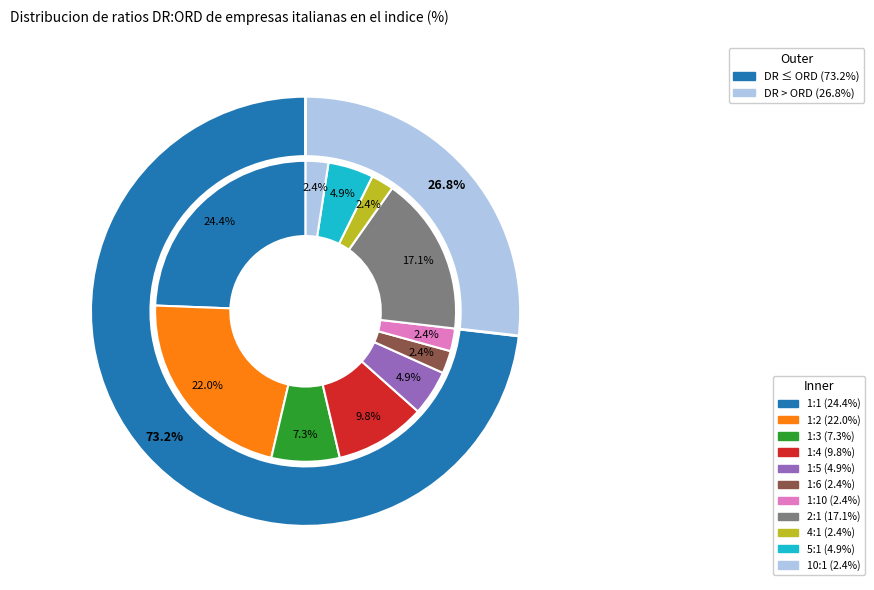

Is there any slice that represents more than half of the pie?

No